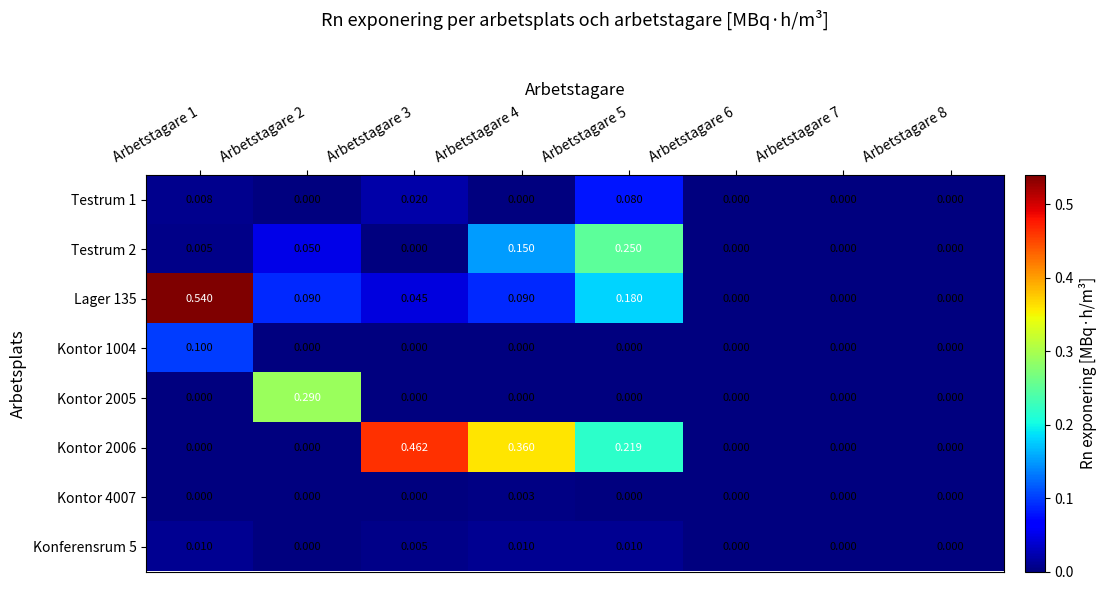

Is the value of Kontor 4007 at Arbetstagare 2 greater than the value of Konferensrum 5 at Arbetstagare 4?

No